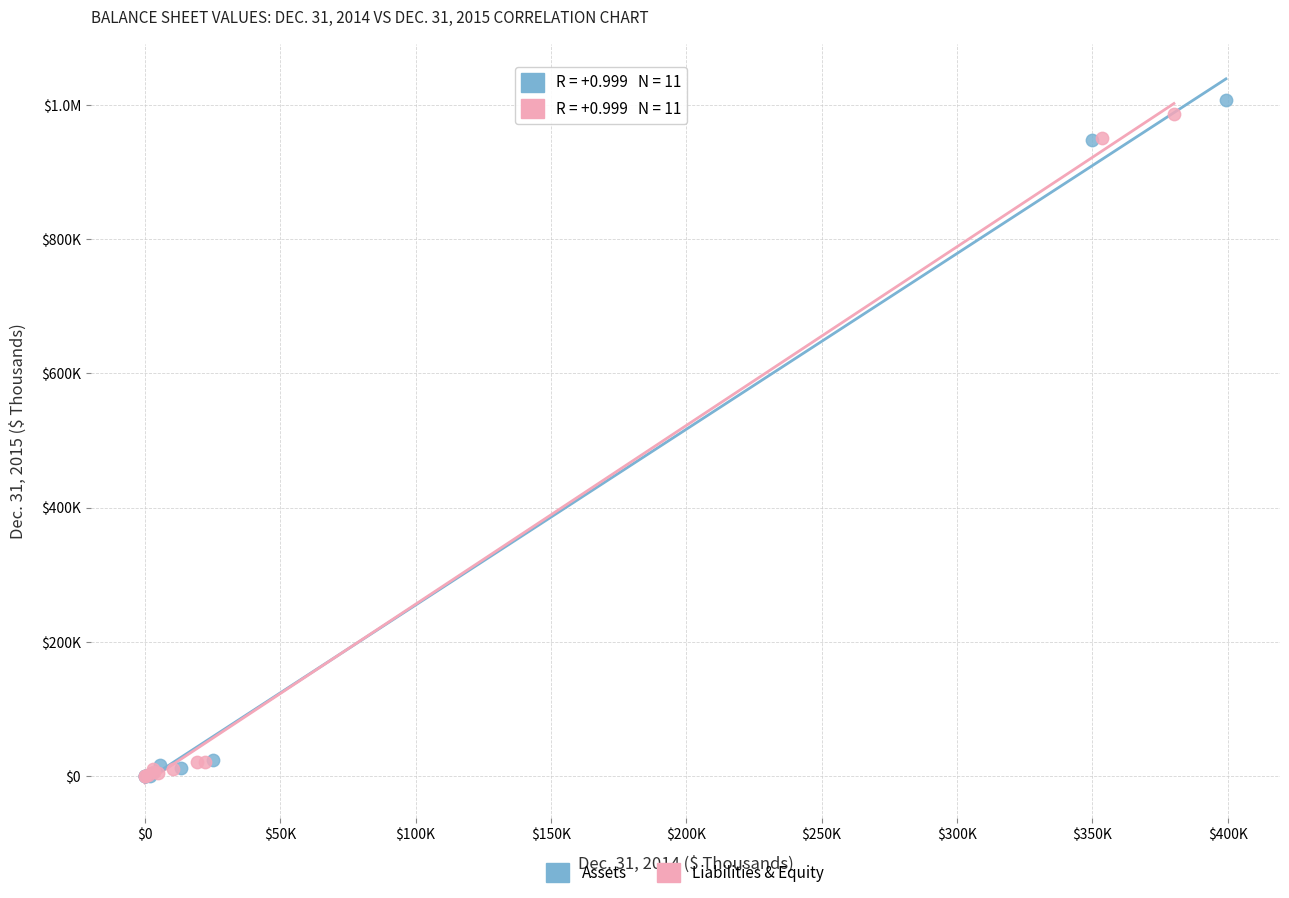

What are all the series names shown in the legend?

Assets, Liabilities & Equity